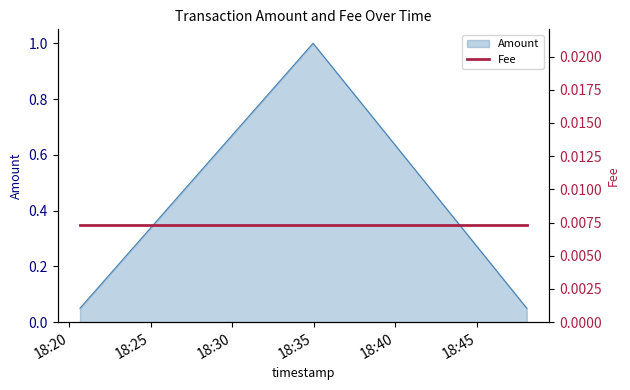

What is the label of the 1st point from the left?

2019-05-13 18:20:40